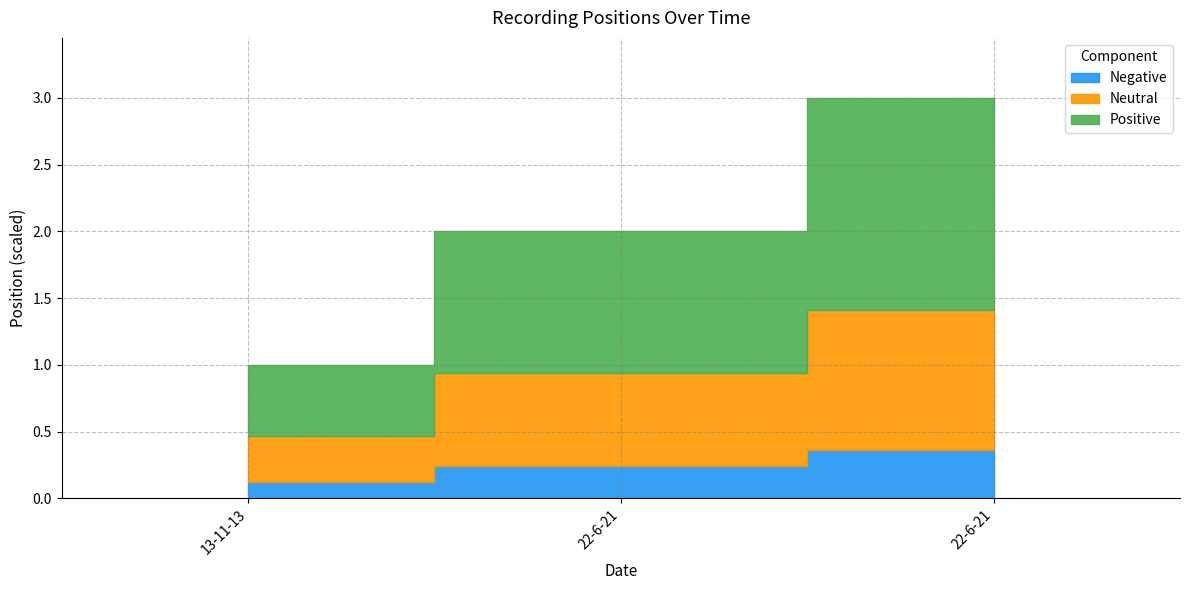

List the labels in order of value, largest first.

22-6-21, 22-6-21, 13-11-13